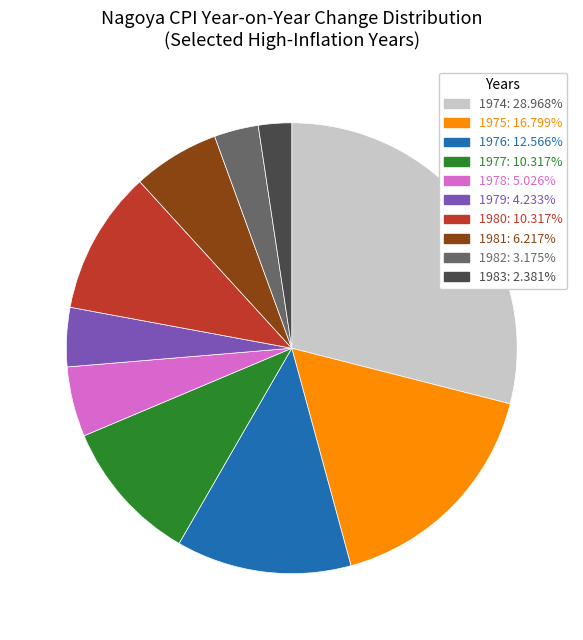

Does any single category account for the majority?

No